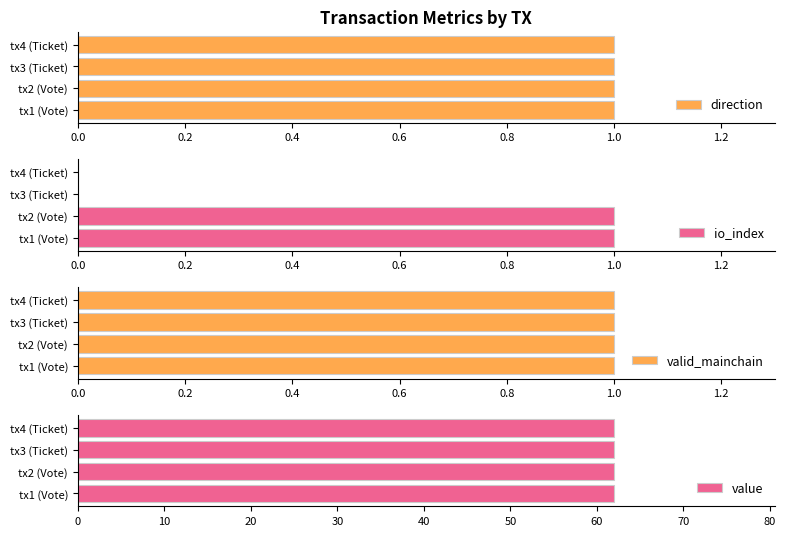

Is the value of io_index at 0.4 greater than the value of valid_mainchain at 0.6?

No